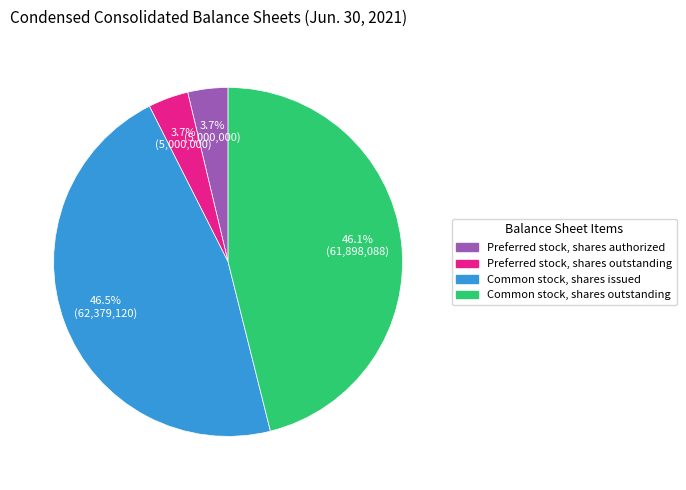

Between Common stock, shares outstanding and Preferred stock, shares outstanding, which is larger?

Common stock, shares outstanding